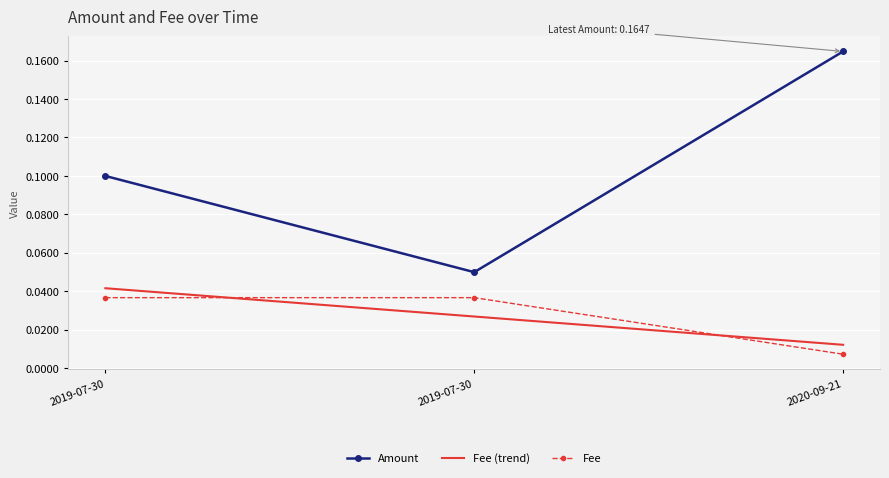

What is the label of the 2nd point from the right?

2019-07-30